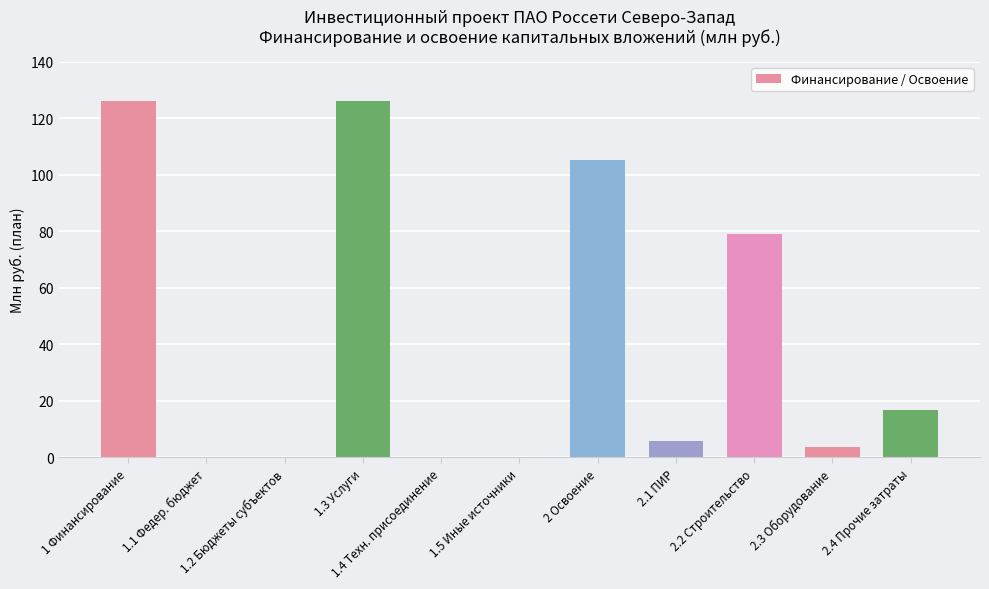

Reading right to left, transcribe all the data shown in this chart.

2.4 Прочие затраты=16.6	2.3 Оборудование=3.7	2.2 Строительство=79.1	2.1 ПИР=5.7	2 Освоение=105.1	1.5 Иные источники=0.0	1.4 Техн. присоединение=0.0	1.3 Услуги=126.2	1.2 Бюджеты субъектов=0.0	1.1 Федер. бюджет=0.0	1 Финансирование=126.2